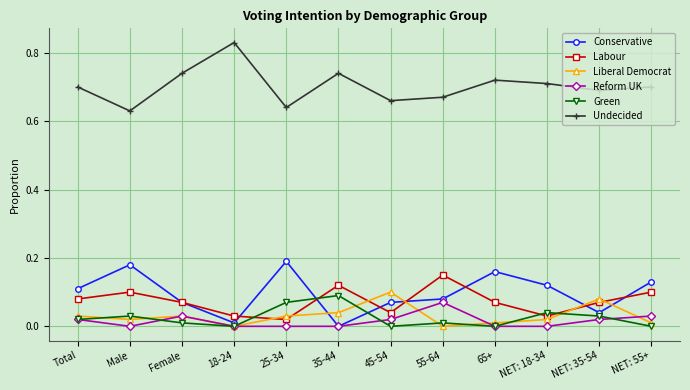

Which label corresponds to the largest value in the chart?

18-24